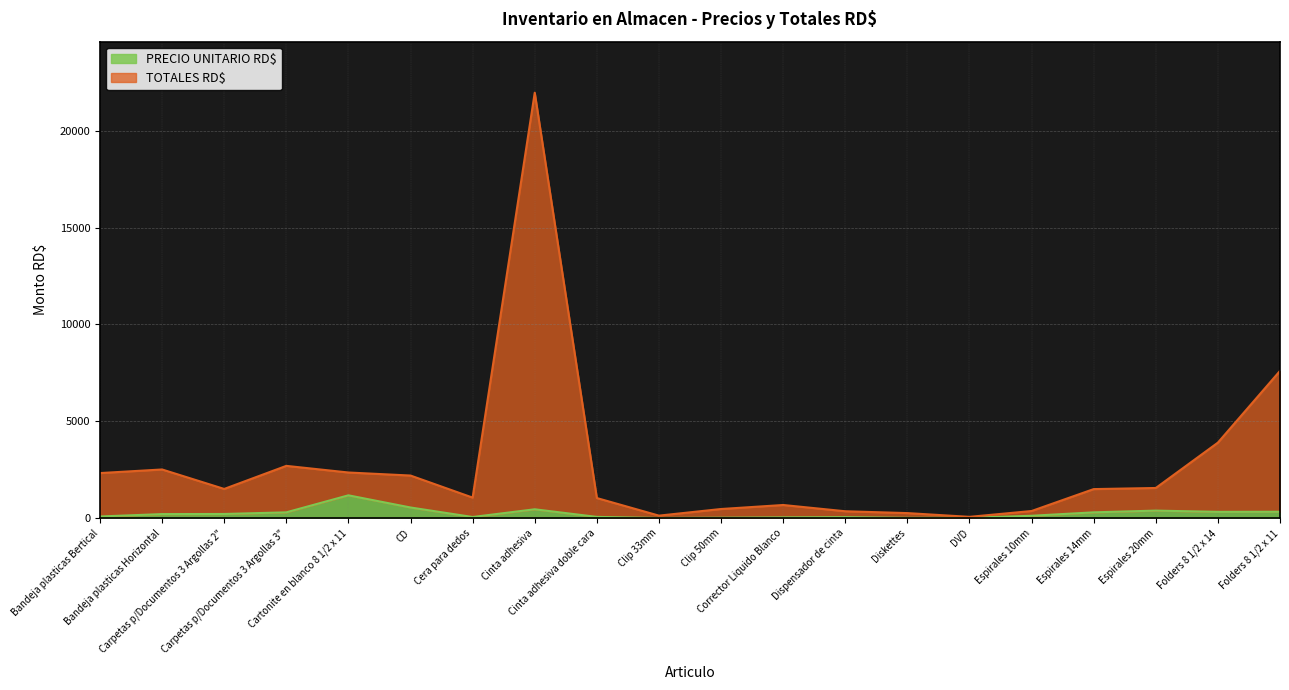

At which label does PRECIO UNITARIO RD$ first exceed 209?

Bandeja plasticas Horizontal